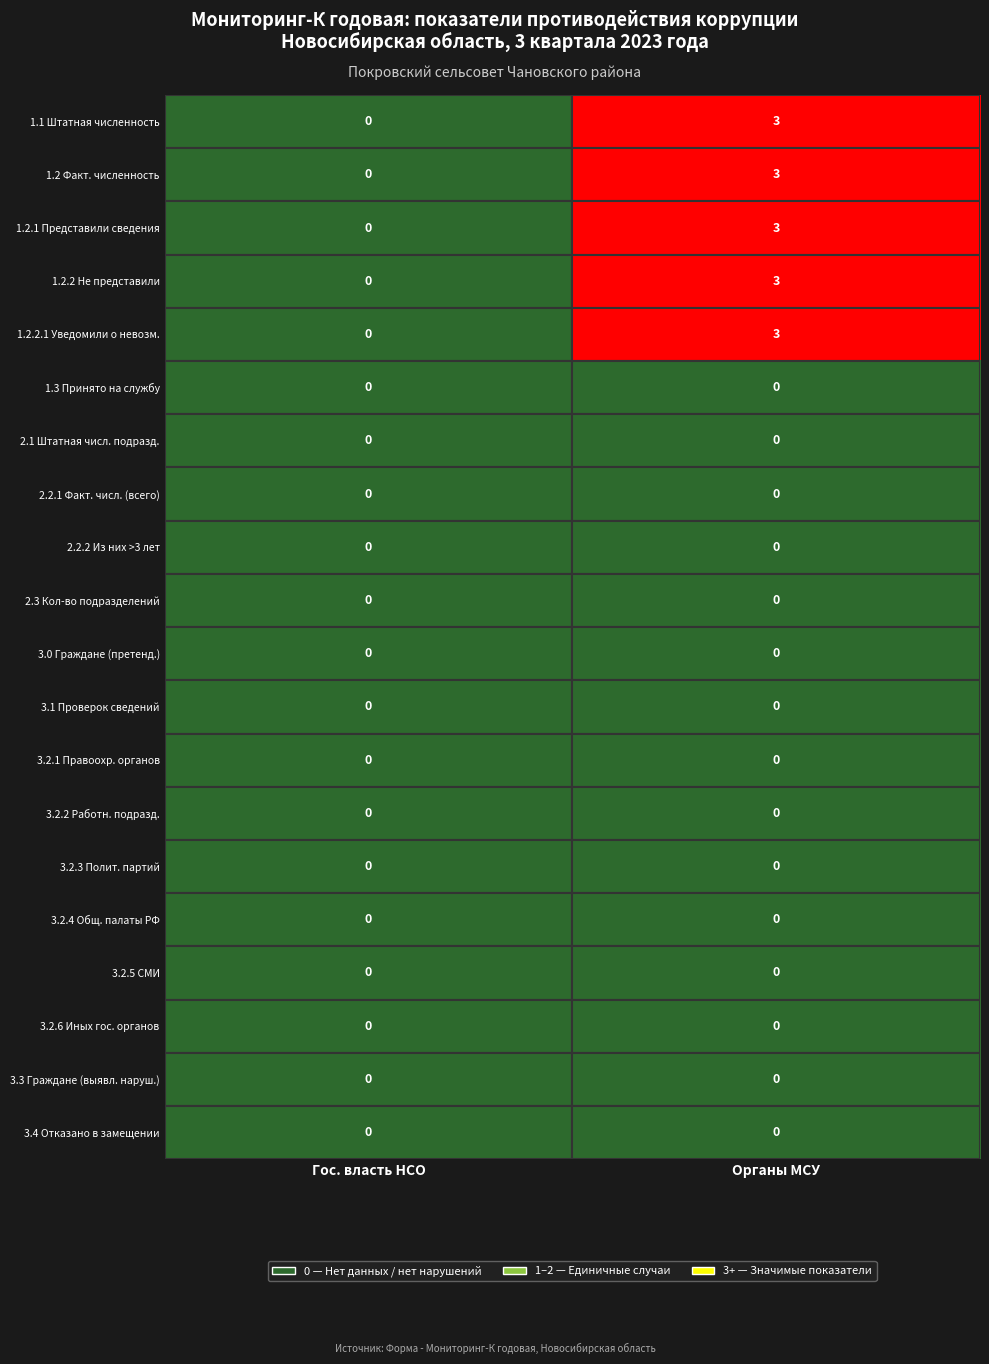

Is it true that 3.1 Проверок сведений equals 0 at Гос. власть НСО?

True